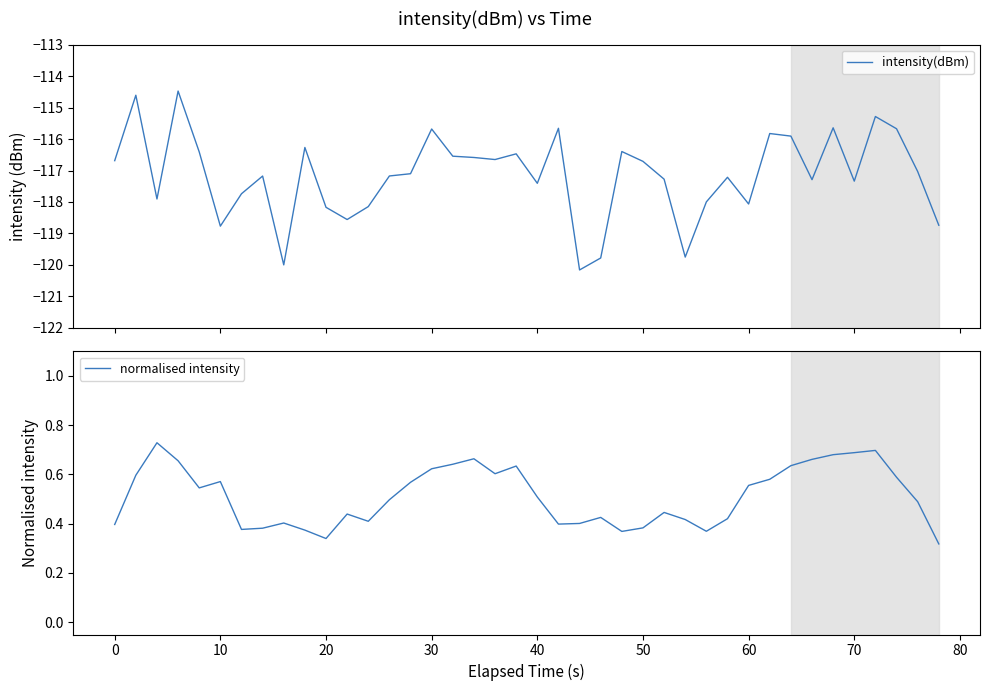

How many data points in intensity(dBm) are above -117?

18